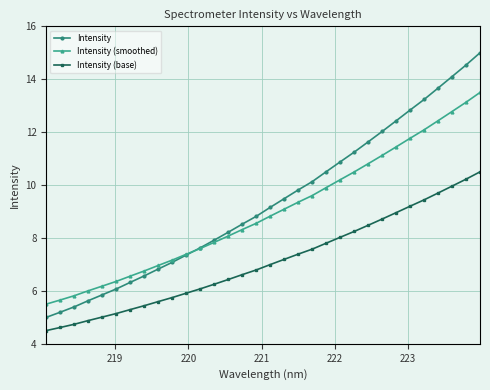

True or false: Intensity (base) and Intensity (smoothed) cross at least once.

False